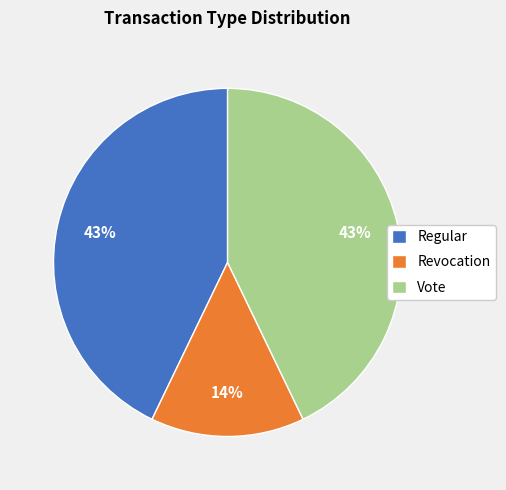

How many segments does this pie chart have?

3